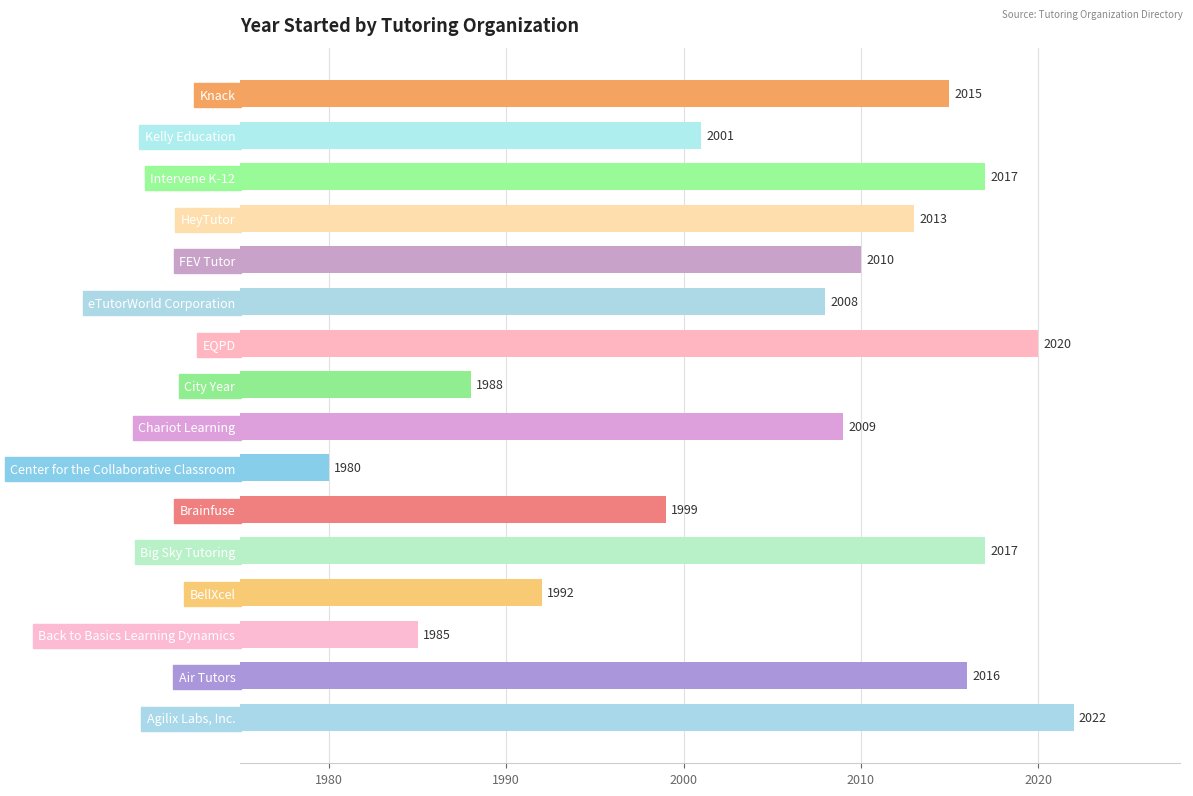

How many bars are there in total?

16